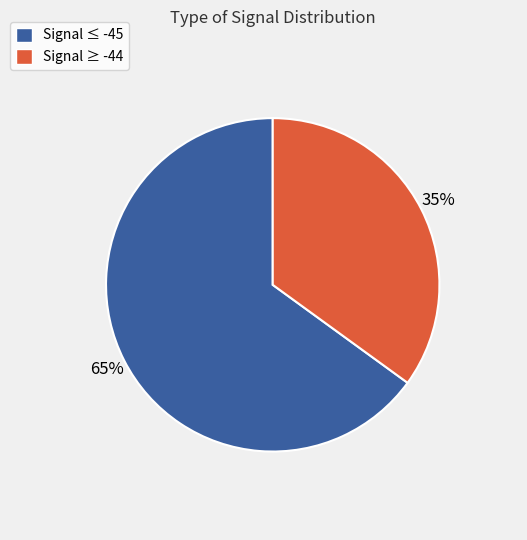

Is there any slice that represents more than half of the pie?

Yes